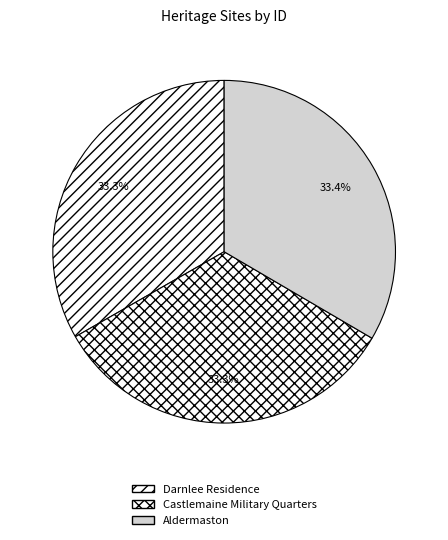

Rank the categories by value from highest to lowest.

Aldermaston, Castlemaine Military Quarters, Darnlee Residence